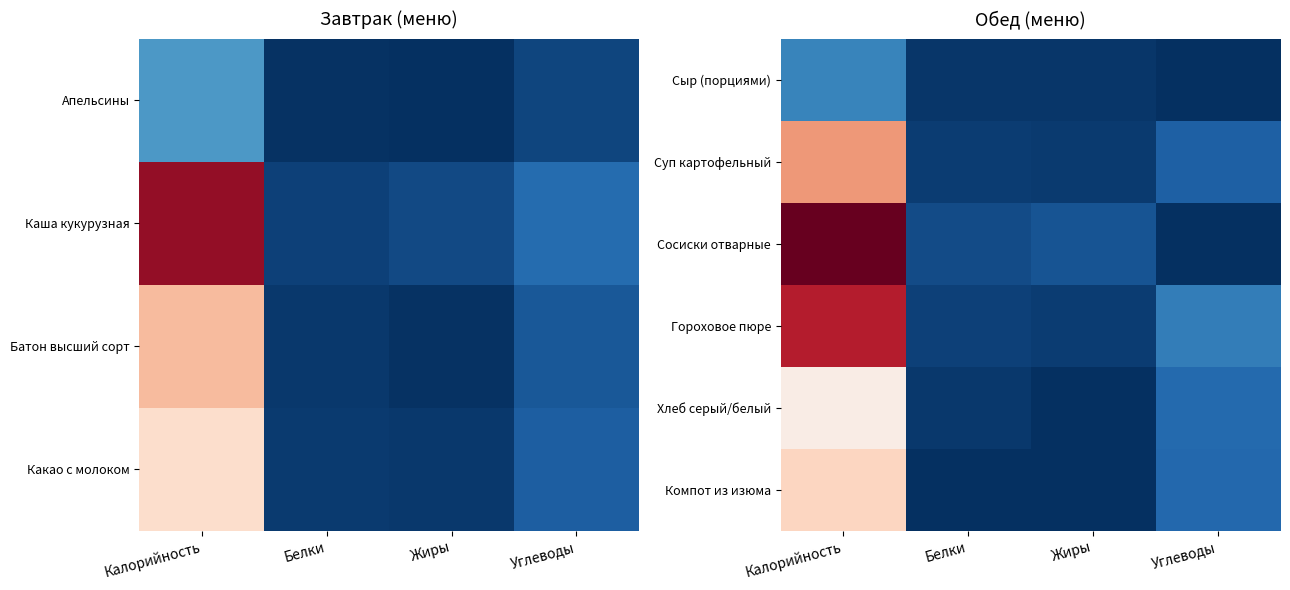

What is the spread (max minus min) of values at Жиры?

13.7